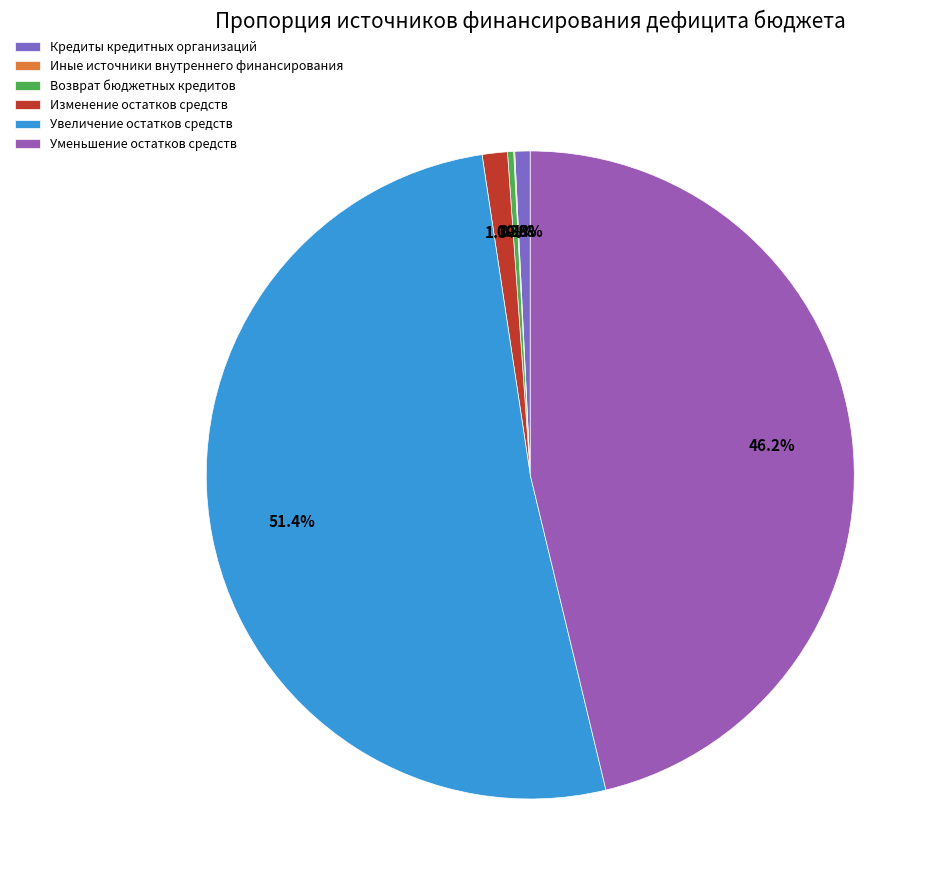

Which has a higher value, Возврат бюджетных кредитов or Изменение остатков средств?

Изменение остатков средств